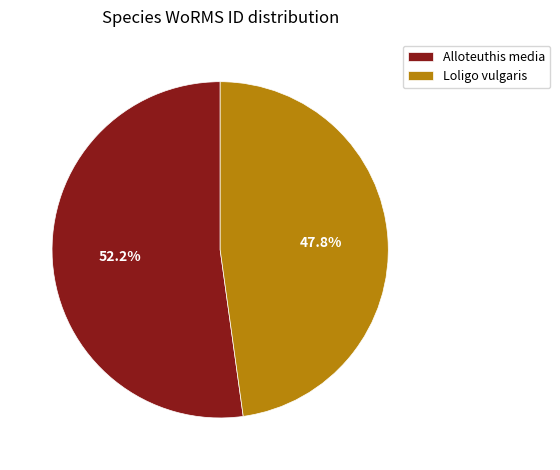

What portion of the pie excludes Alloteuthis media?

47.8%